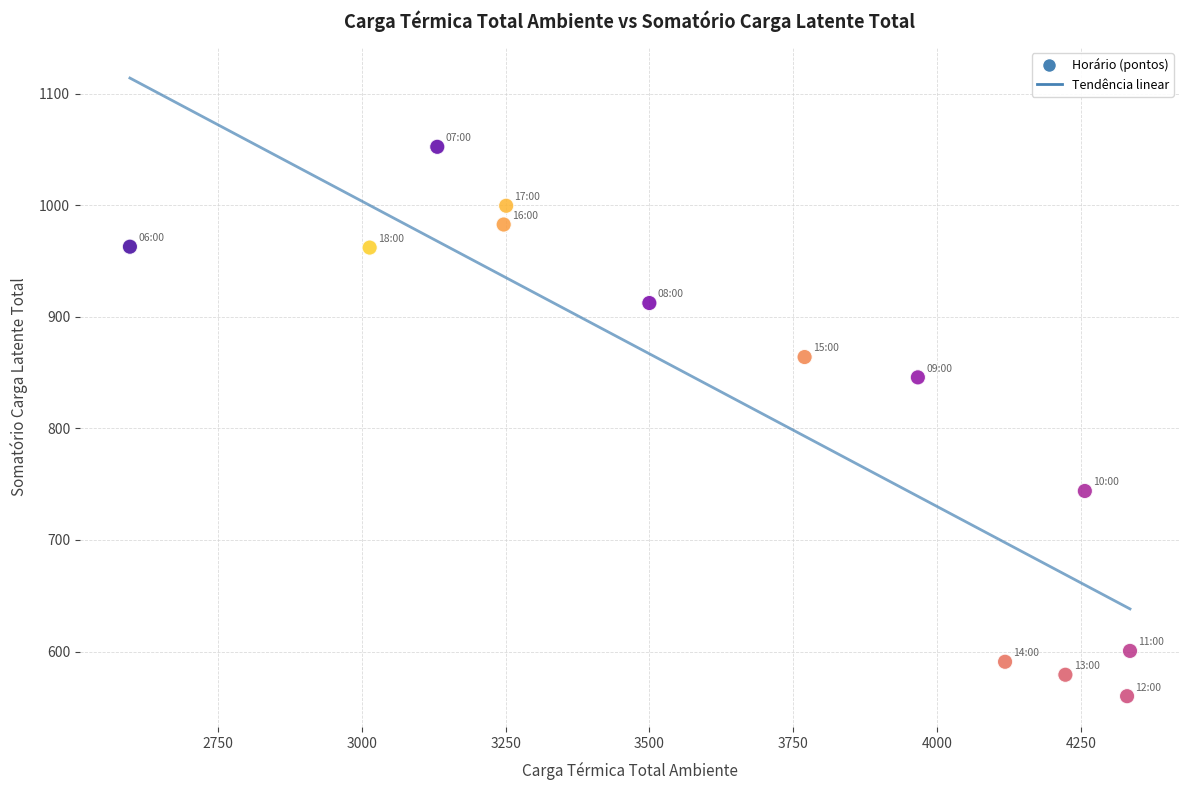

What Y value in the scatter plot is closest to 806?

845.8